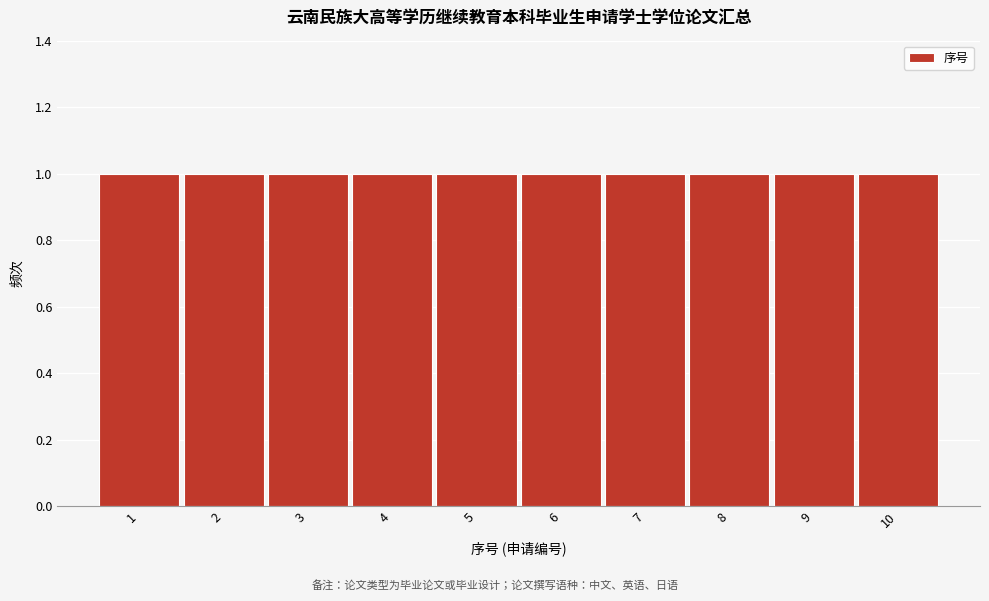

Reading left to right, list every bar in this chart as the range it spans on the x-axis followed by its height. The values are not printed on the chart, so give them approximately, as read against the axis.

0.5 to 1.5: 1
1.5 to 2.5: 1
2.5 to 3.5: 1
3.5 to 4.5: 1
4.5 to 5.5: 1
5.5 to 6.5: 1
6.5 to 7.5: 1
7.5 to 8.5: 1
8.5 to 9.5: 1
9.5 to 10.5: 1